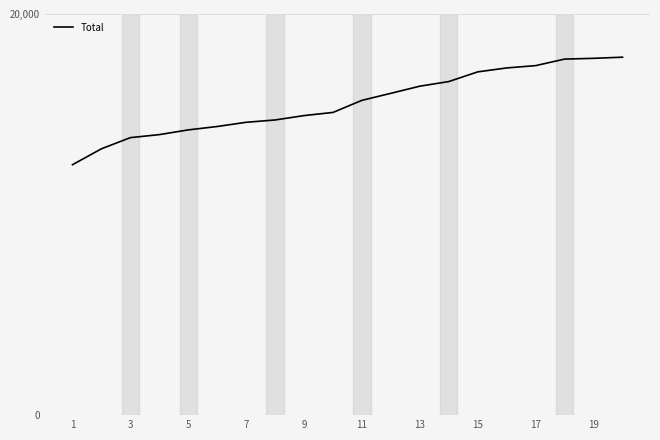

How many lines are shown in the chart?

1